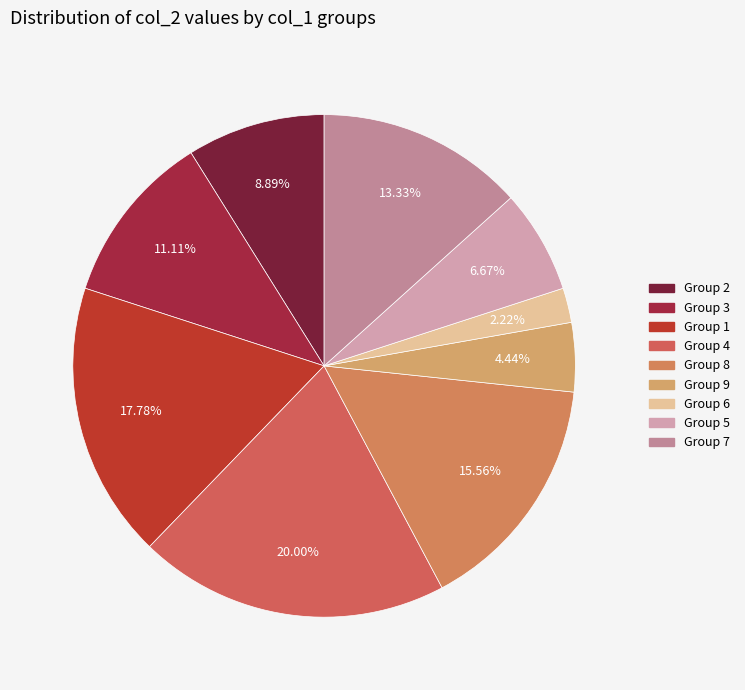

How many slices are in this pie chart?

9